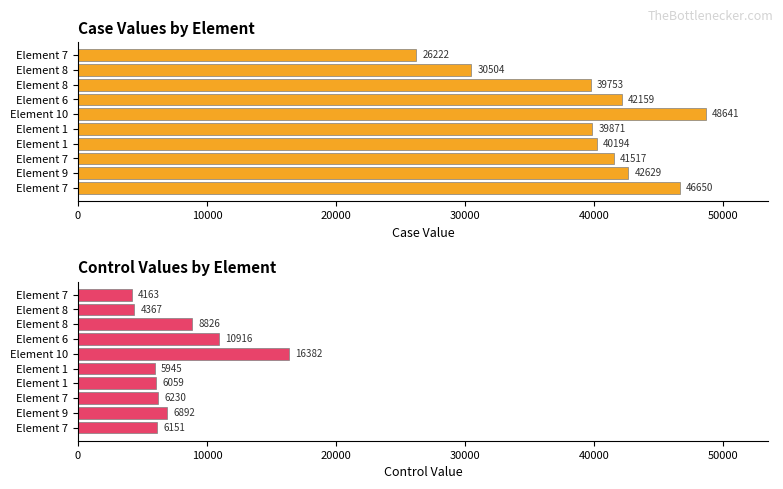

Between Element 1 and Element 8, which series saw the biggest shift?

control value